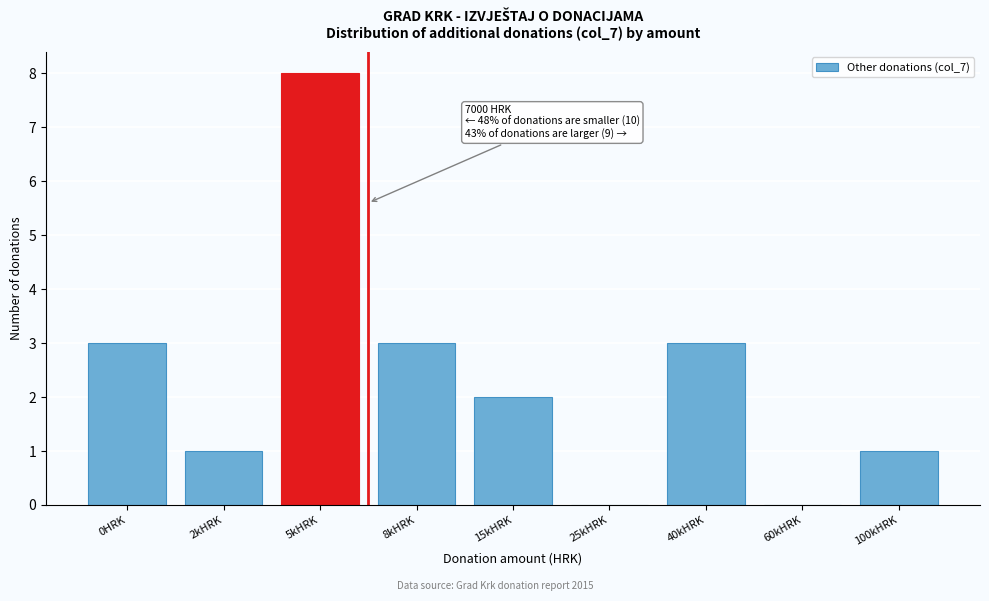

Reading left to right, extract all data points from this chart.

0HRK=3	2kHRK=1	5kHRK=8	8kHRK=3	15kHRK=2	25kHRK=0	40kHRK=3	60kHRK=0	100kHRK=1